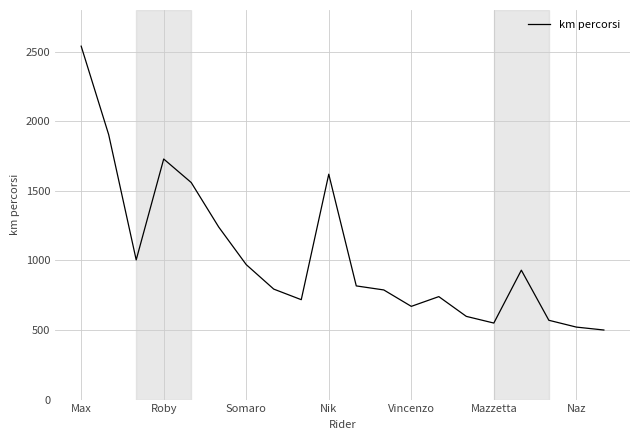

What is the maximum value shown in the chart?

2540